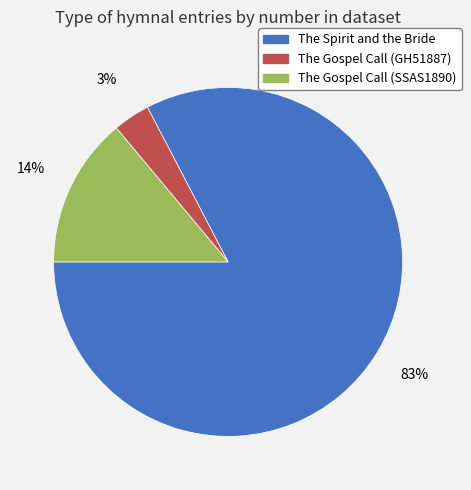

How many slices are in this pie chart?

3